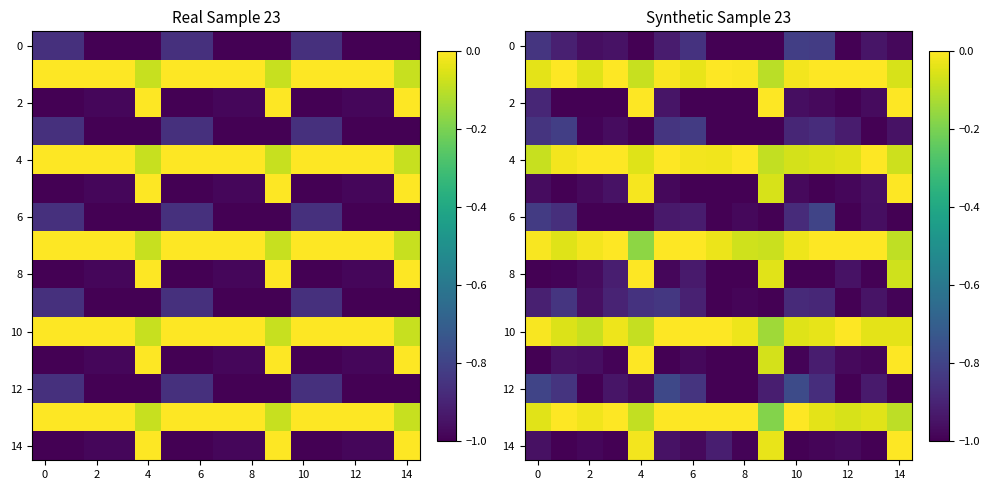

How many values in 4 are below zero?

10